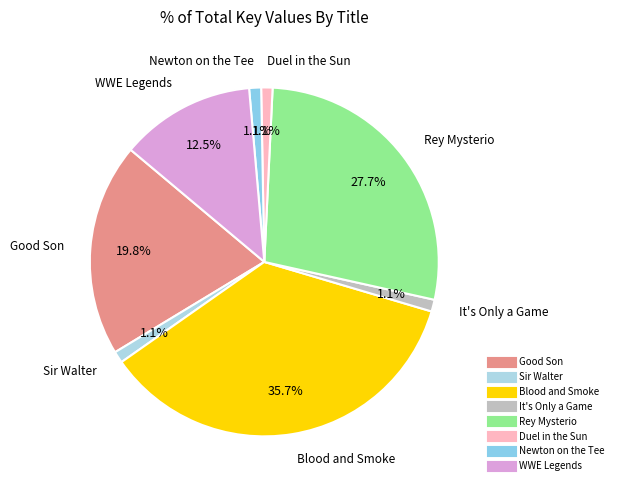

To the nearest percent, what is the average slice percentage?

12%